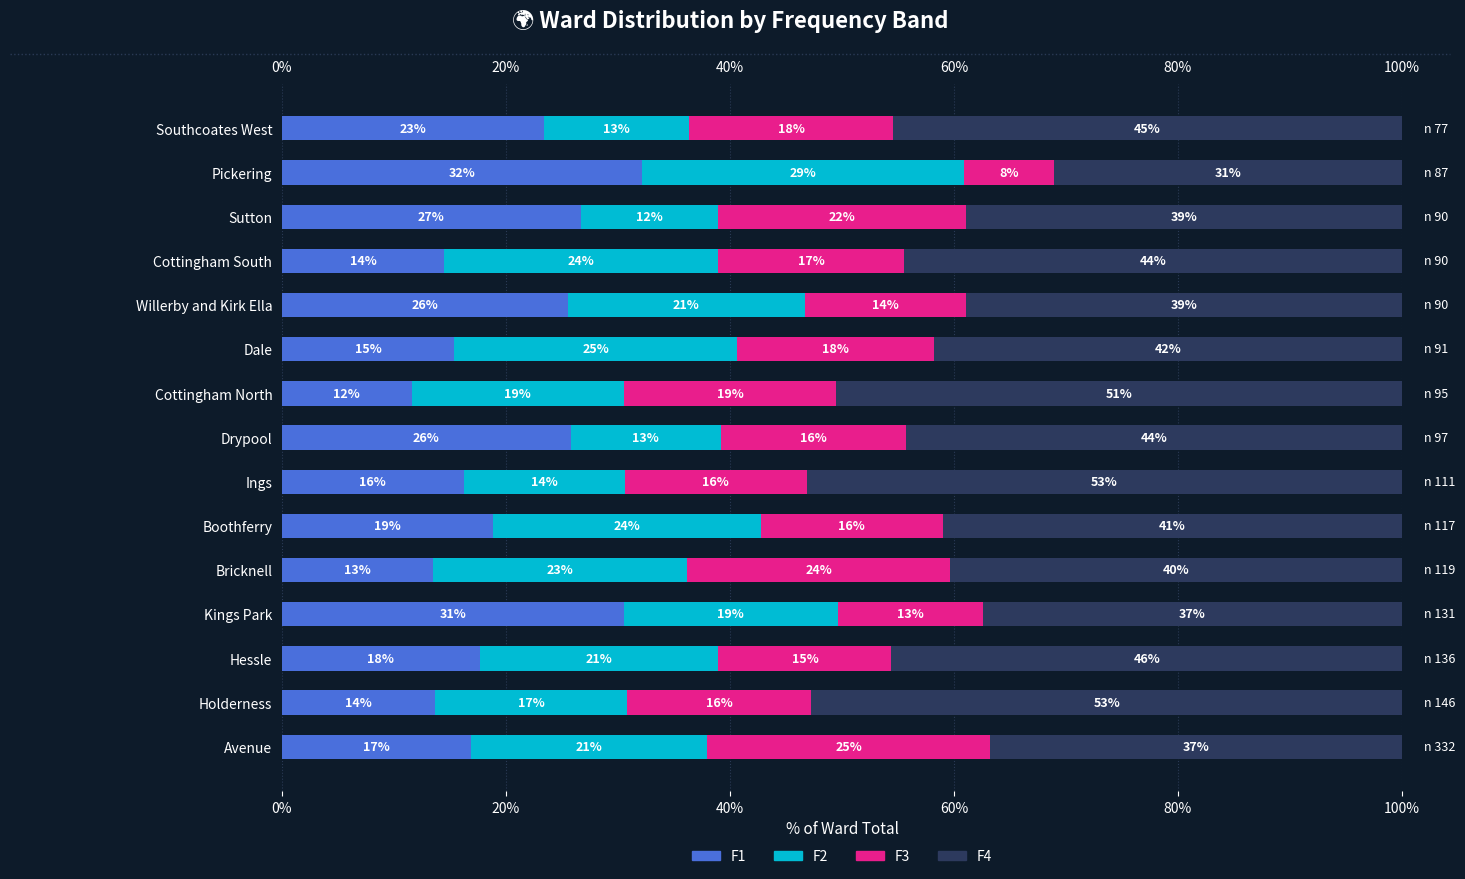

Does the chart contain any negative values?

No